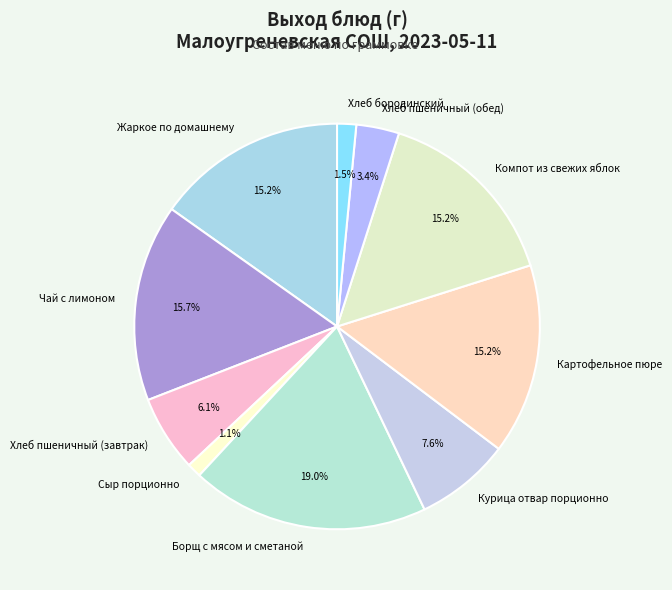

True or false: Жаркое по домашнему accounts for 15% of the total.

True